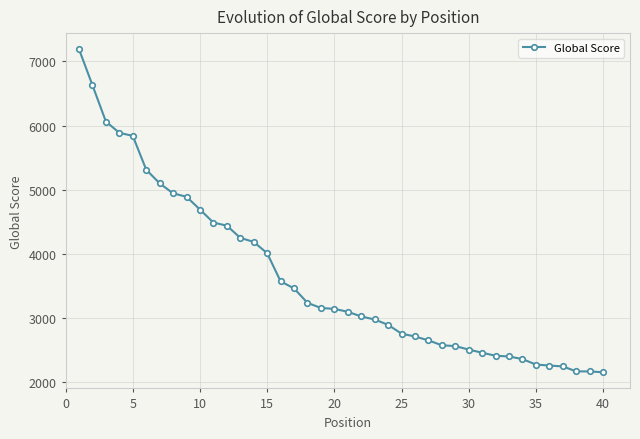

How many values are below 3145?

20